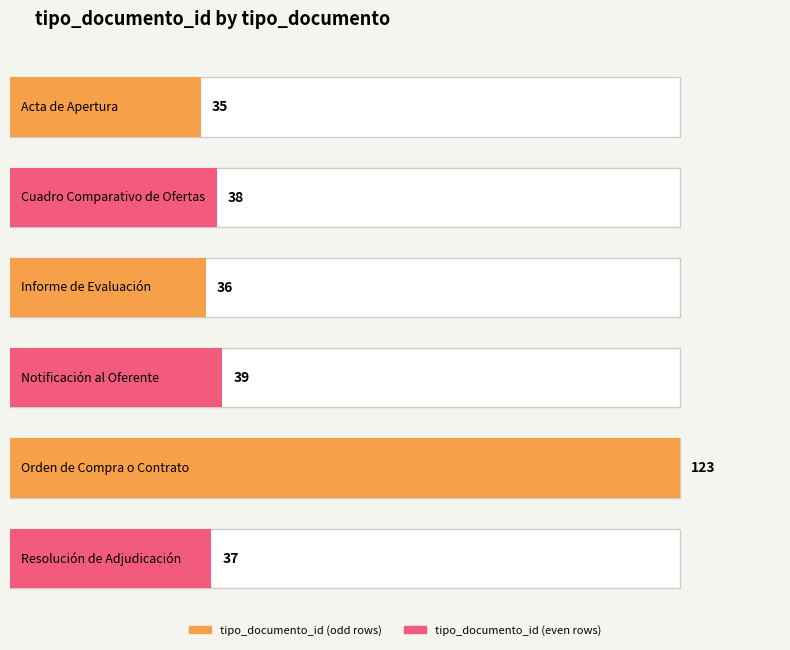

Where is the data nearest to the value 79?

Notificación al Oferente